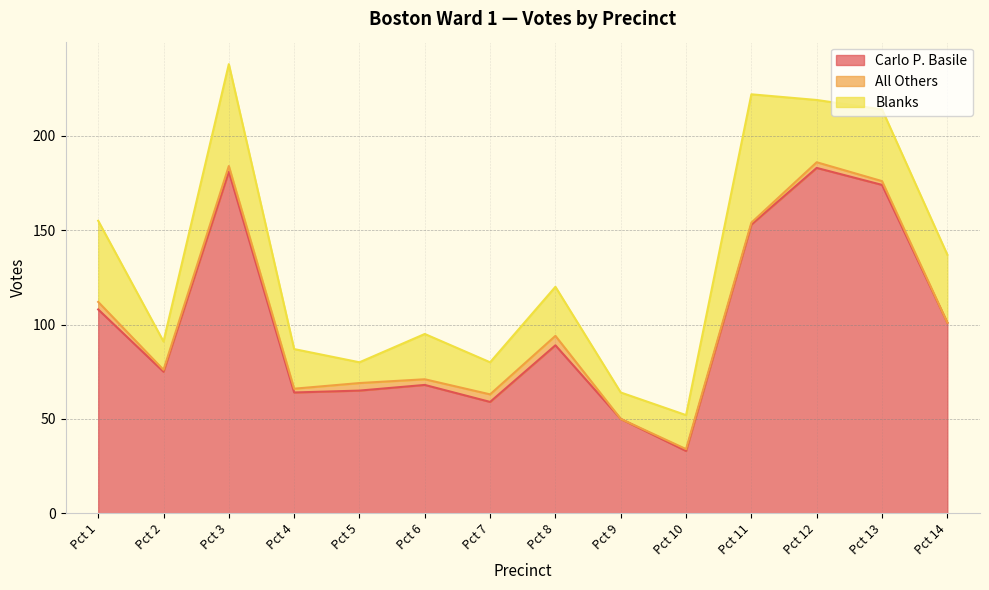

List the series in order of their overall mean, lowest first.

All Others, Blanks, Carlo P. Basile